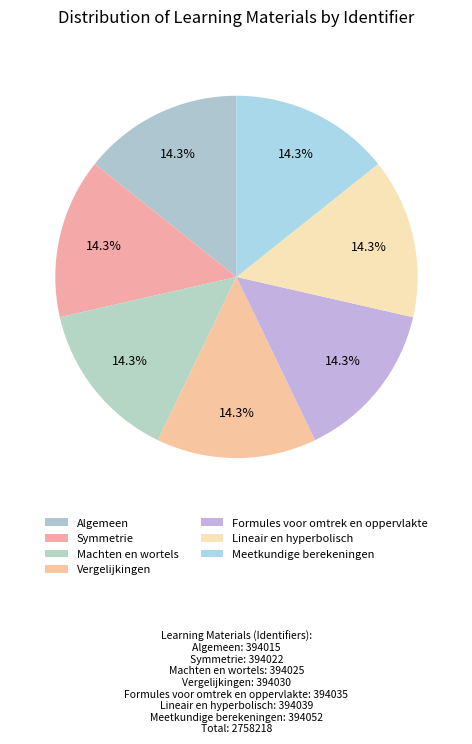

Is Meetkundige berekeningen the majority of the pie?

No